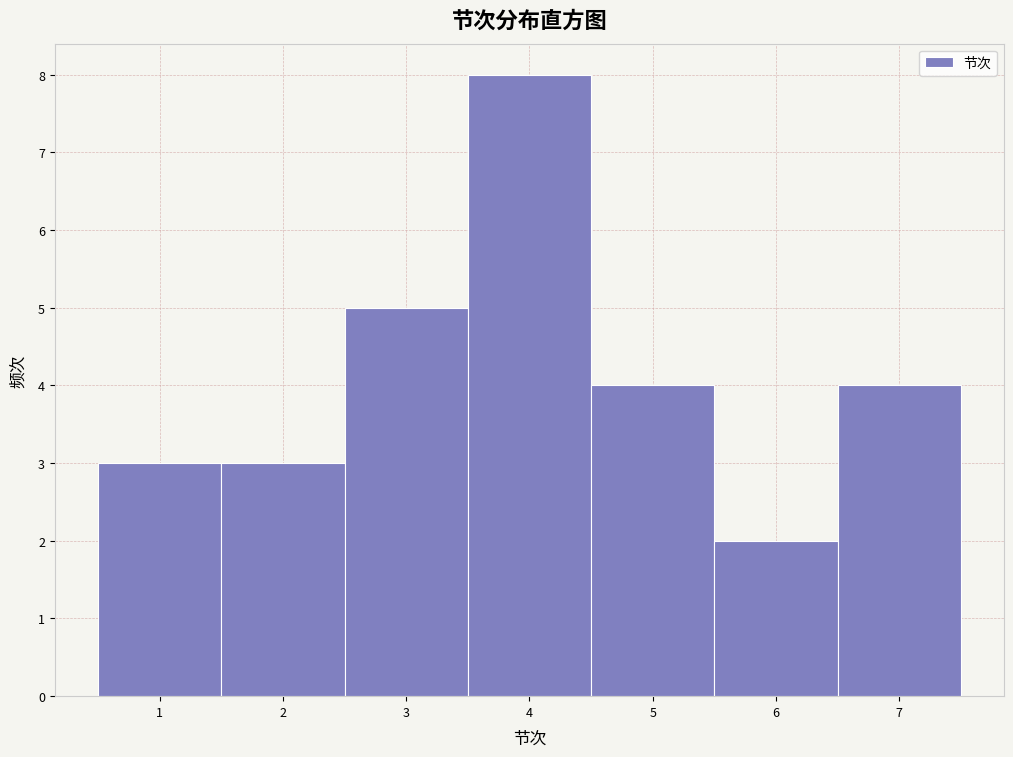

How tall is the bar that spans 2.5 to 3.5 on the x-axis? The values are not printed on the chart, so give them approximately, as read against the axis.

5